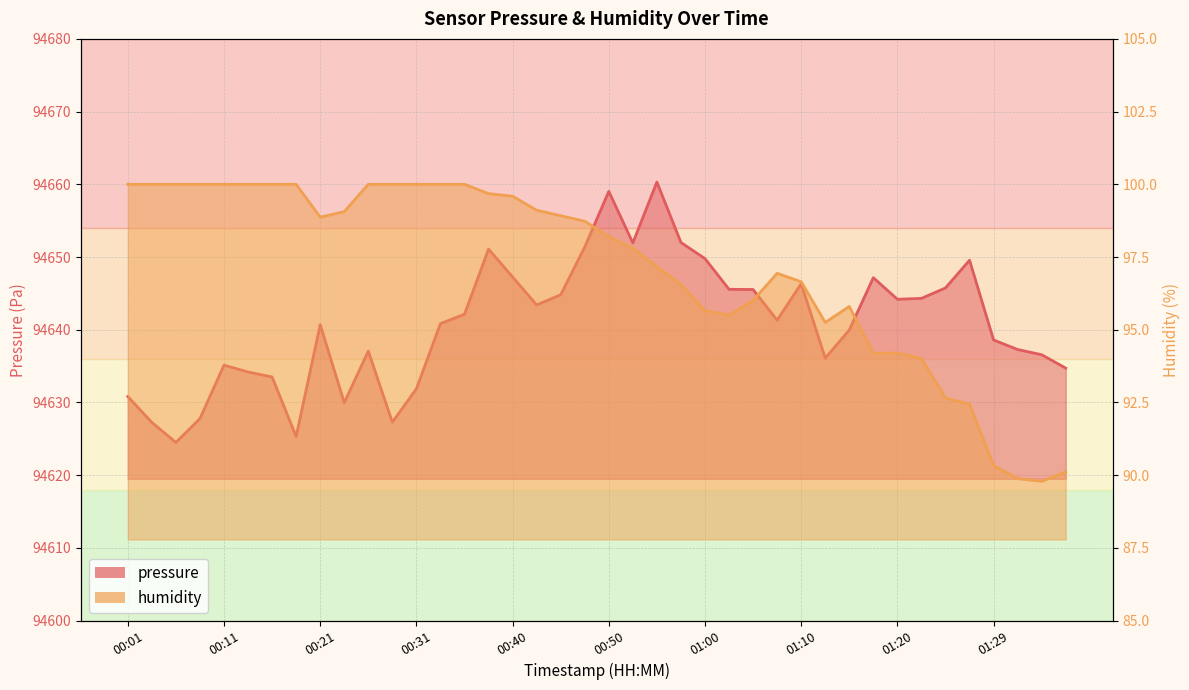

What is the difference between the humidity values at 01:20 and 00:18?

5.8